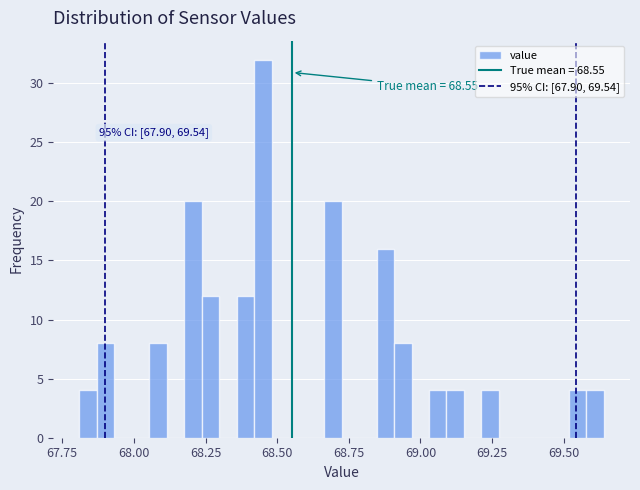

Read against the x-axis, roughly where is the centre of the tallest bar?

68.45